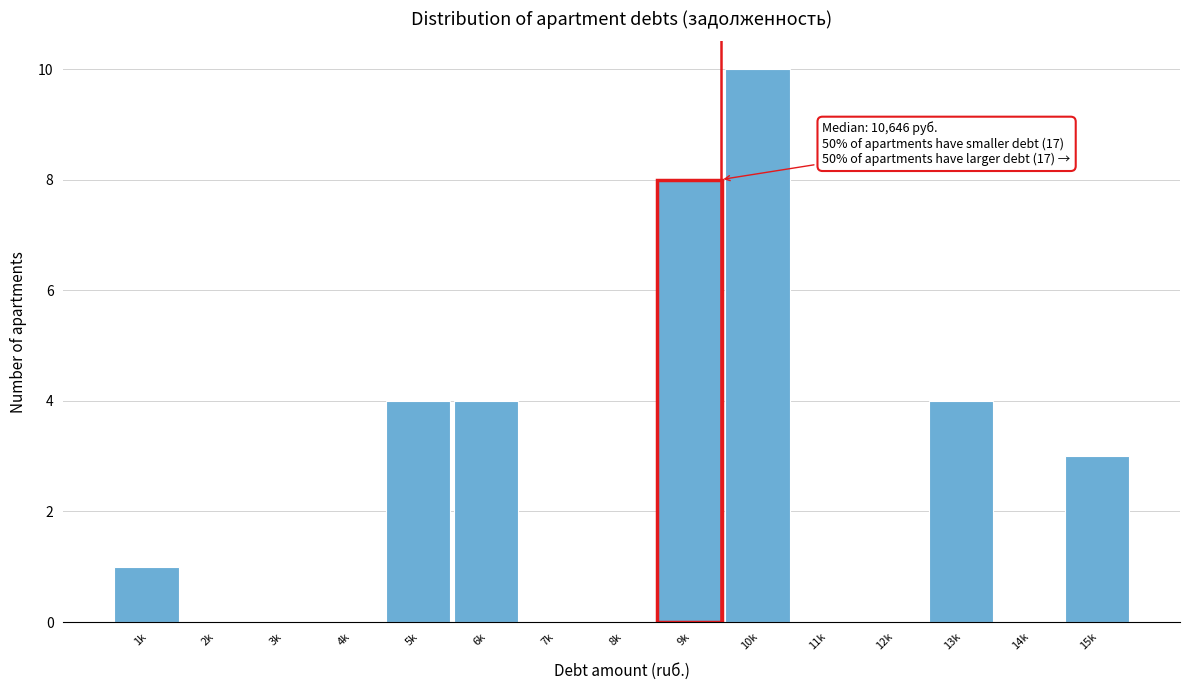

Reading left to right, transcribe all the data shown in this chart.

1k=1	2k=0	3k=0	4k=0	5k=4	6k=4	7k=0	8k=0	9k=8	10k=10	11k=0	12k=0	13k=4	14k=0	15k=3